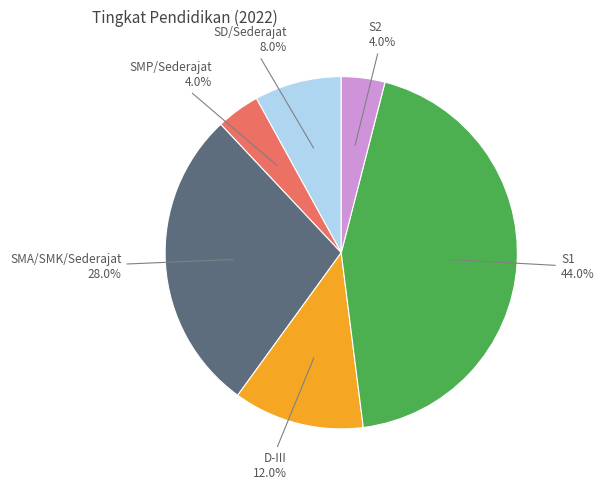

Which category has the biggest portion of the pie?

S1